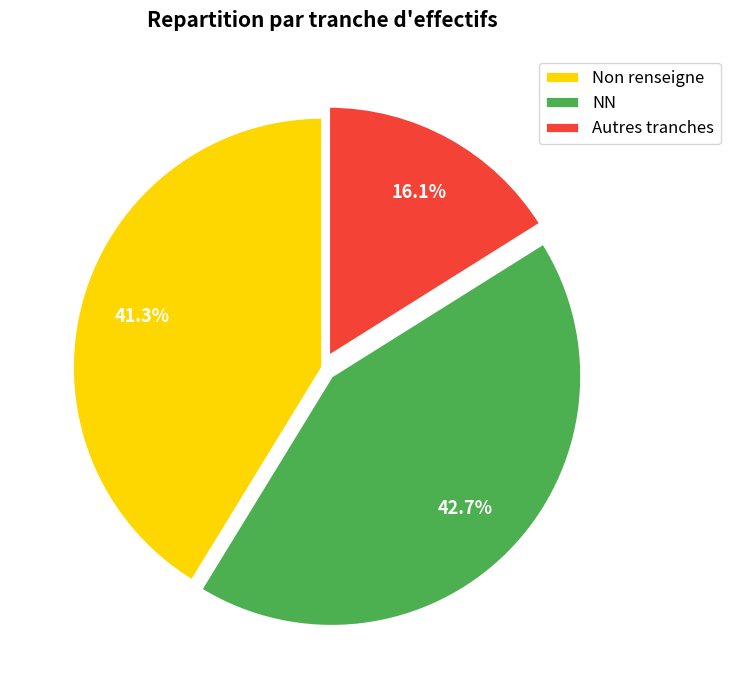

Which category has the biggest portion of the pie?

NN